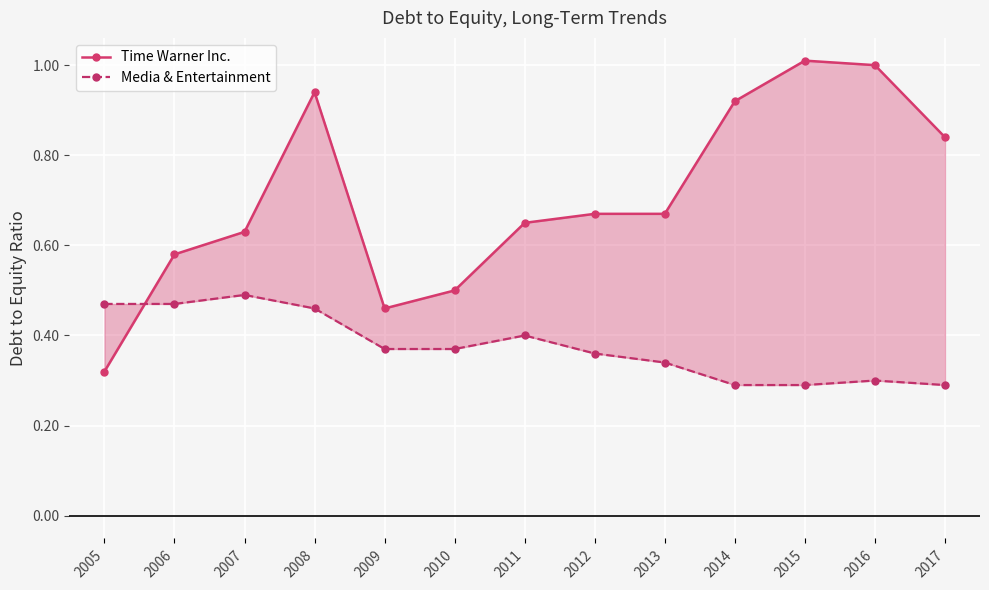

Is it true that Time Warner Inc. equals 0.6 at 2007?

True